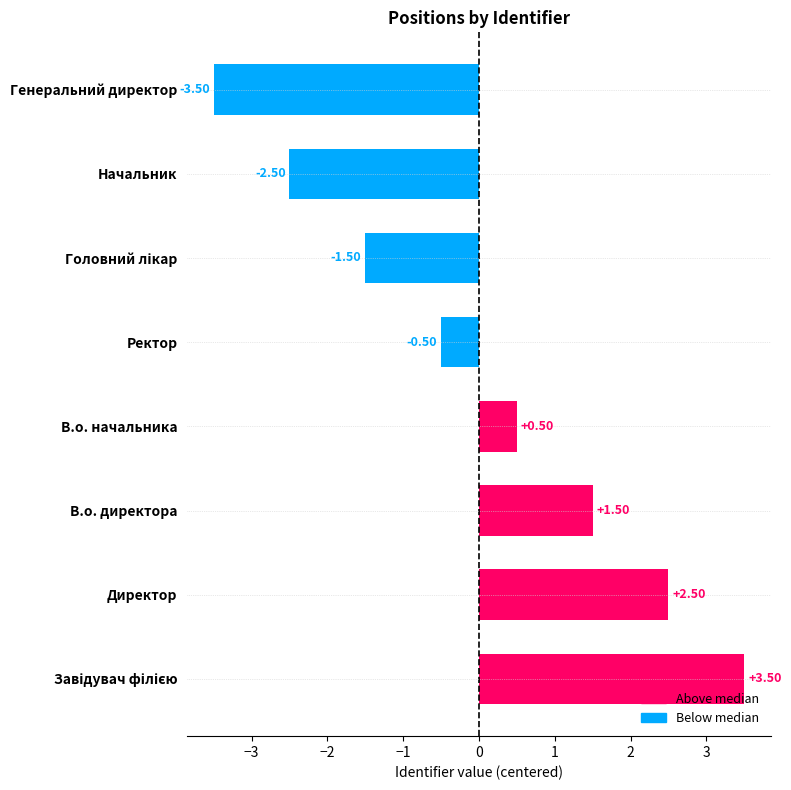

What is the sum of the values at Начальник and Генеральний директор?

-6.0